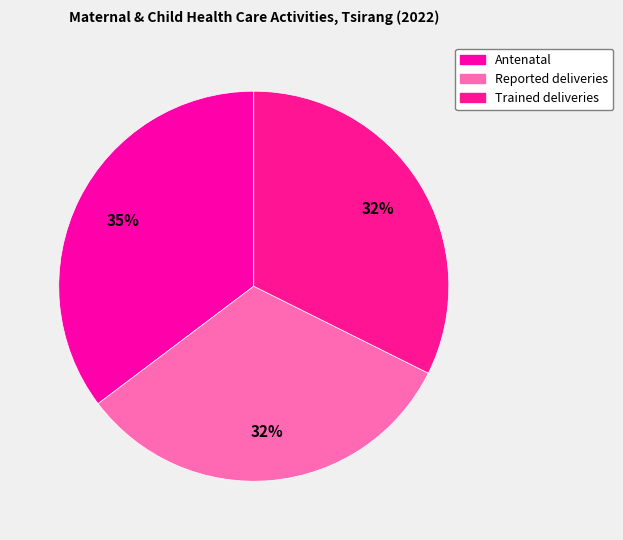

Between Trained deliveries and Antenatal, which is larger?

Antenatal